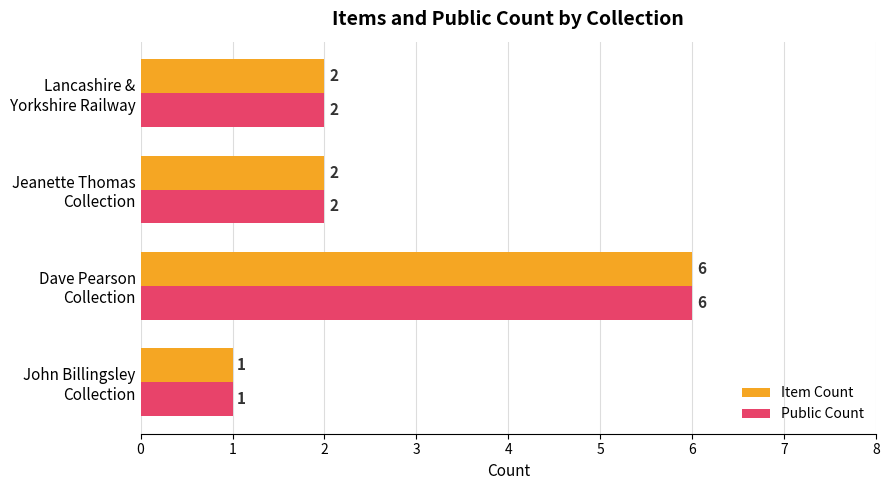

Count the Item Count values in the range 2 to 6.

3